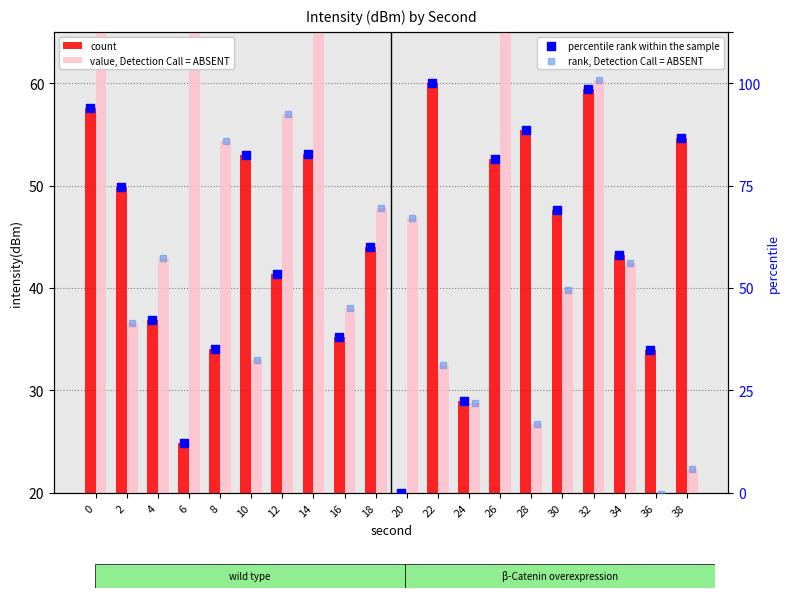

Which series contains the highest Y value?

value, Detection Call = ABSENT